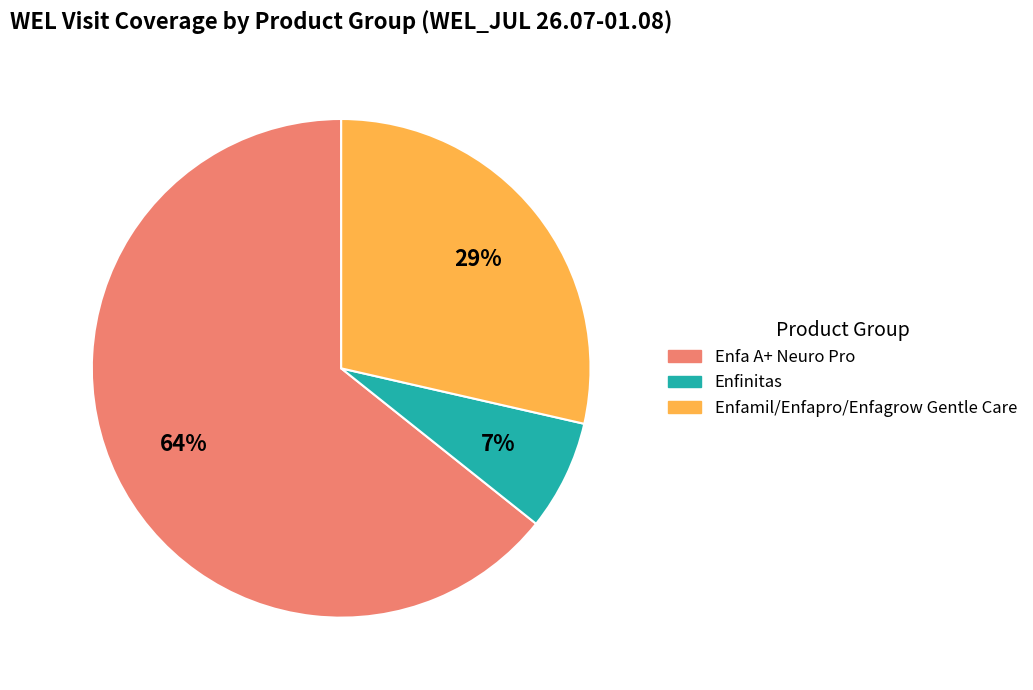

True or false: Enfa A+ Neuro Pro accounts for 56% of the total.

False